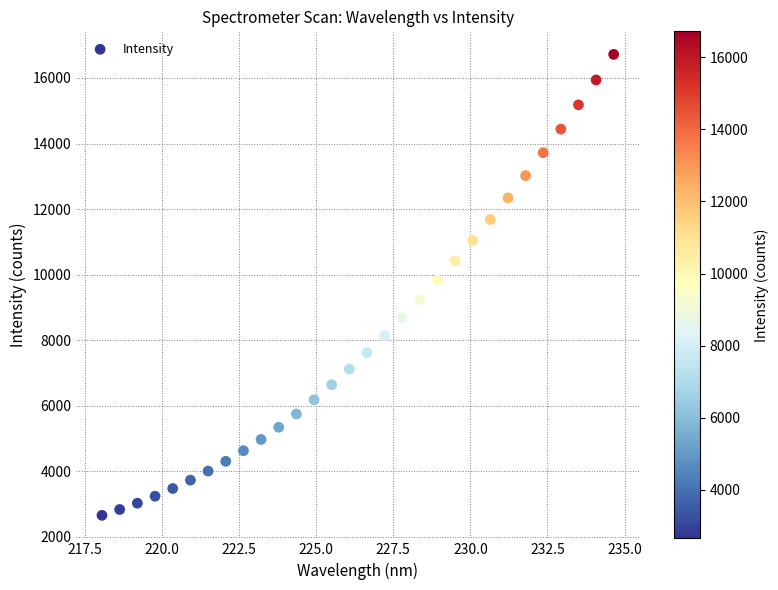

What is the range of X values (max minus min)?

16.6